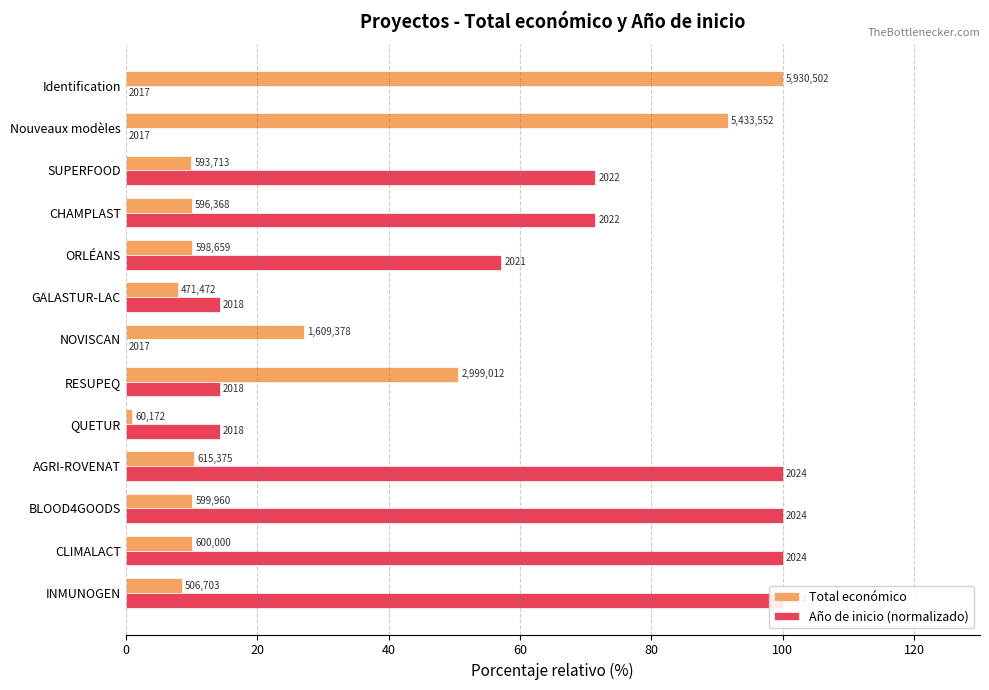

What is the difference between the maximum and second lowest values in the Total económico series?

92.1